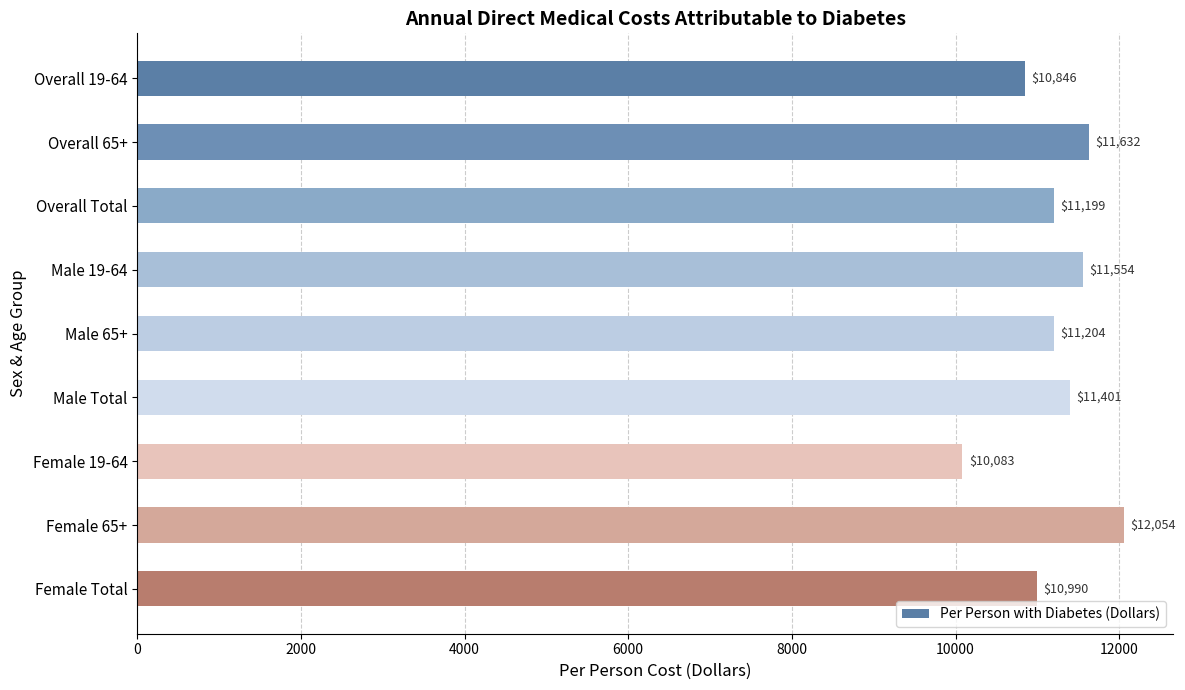

The value at Female 65+ is 8091. True or false?

False